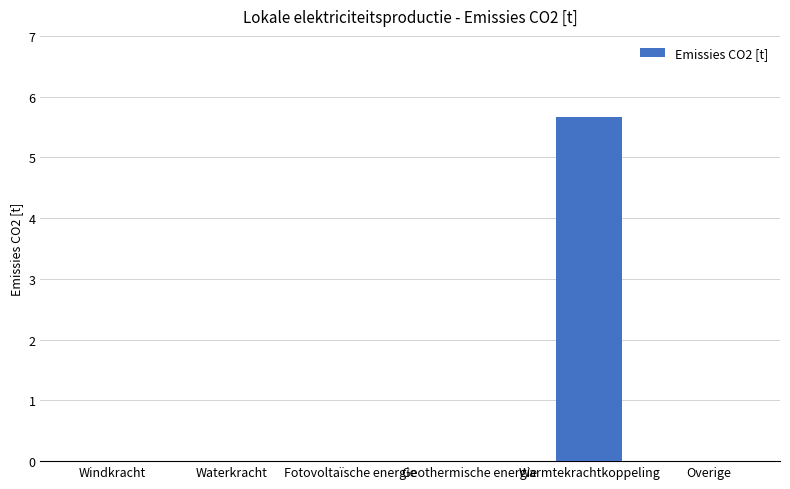

At which category does the chart reach its peak across all series?

Warmtekrachtkoppeling